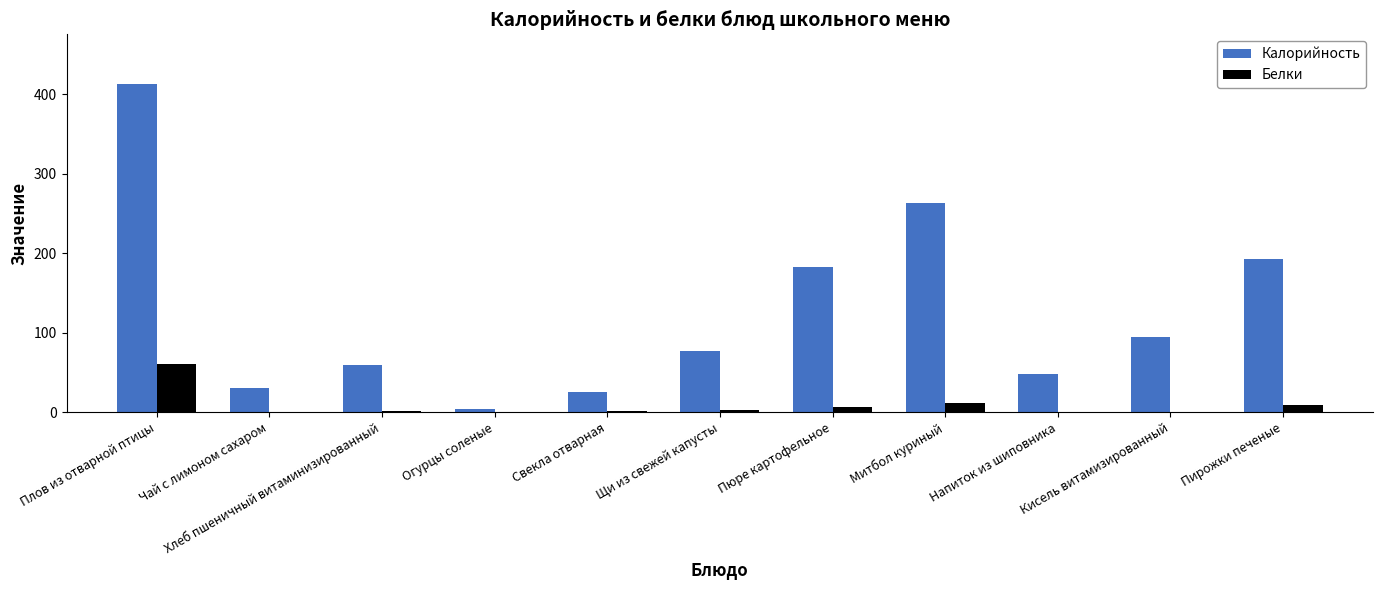

Are the bars grouped side by side (vs. stacked)?

Yes